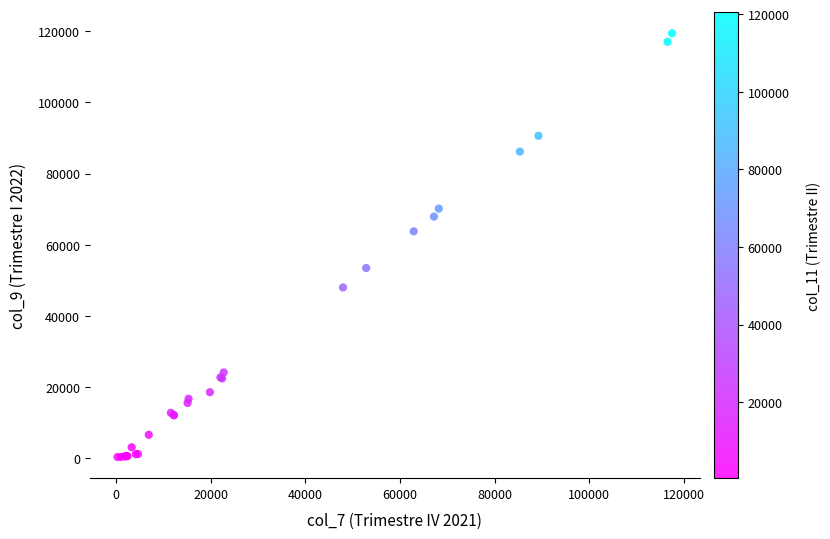

What Y value in the scatter plot is closest to 59877?

63761.9